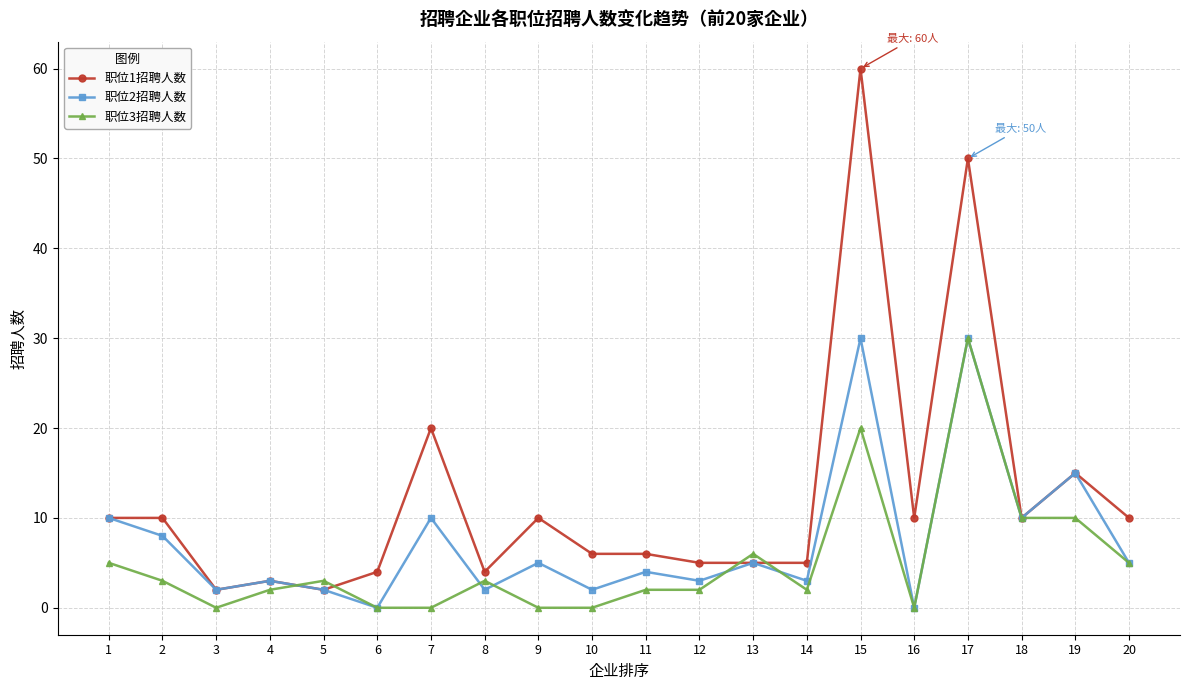

Between 2 and 4, which series saw the biggest shift?

职位1招聘人数